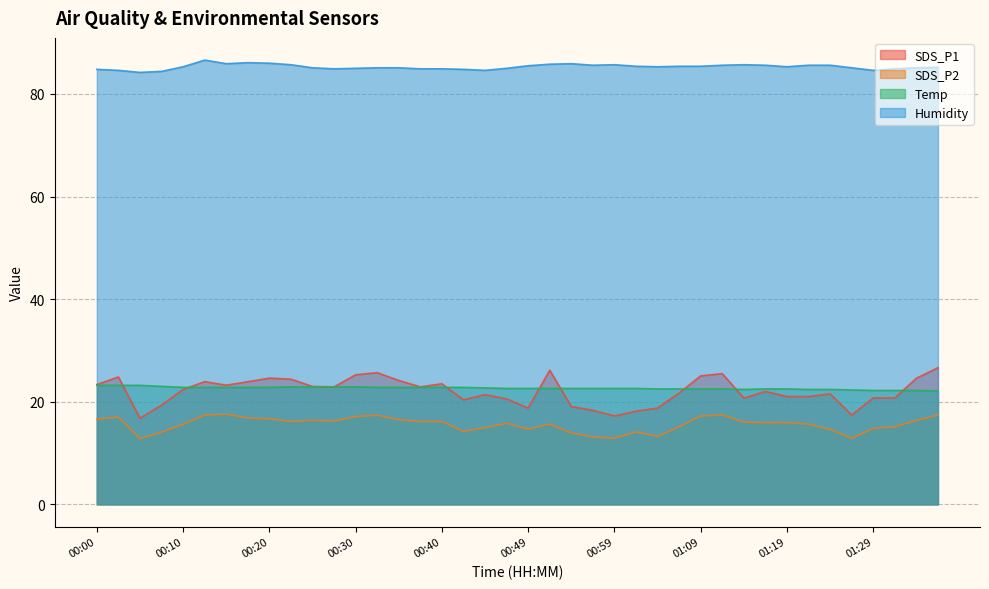

True or false: SDS_P1 has a value of 19.1 at 00:54.

True